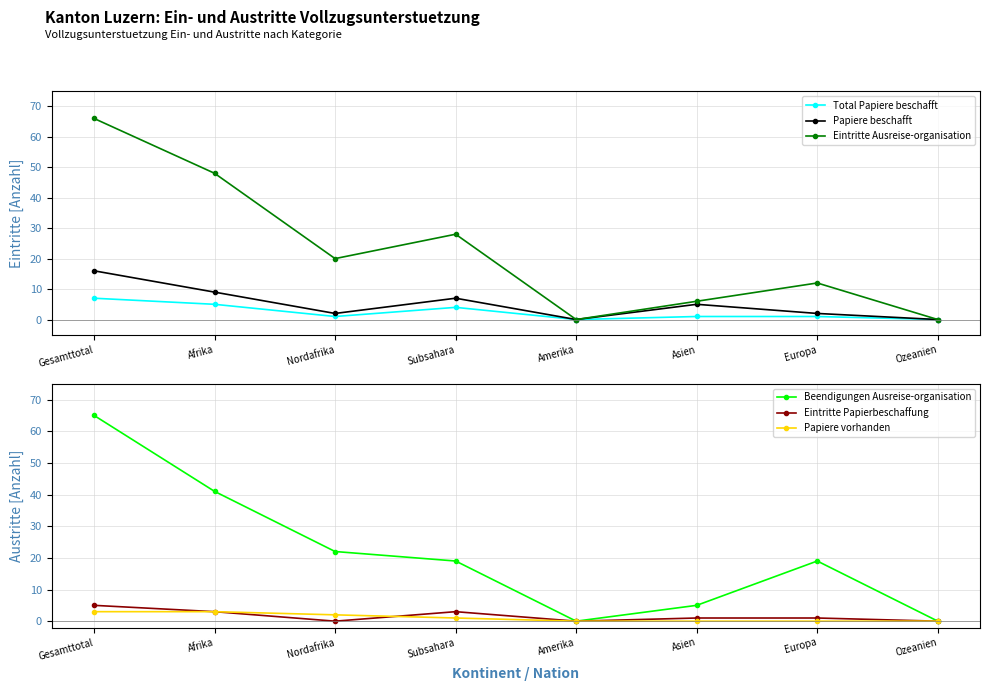

At how many categories does at least one series exceed 10?

5